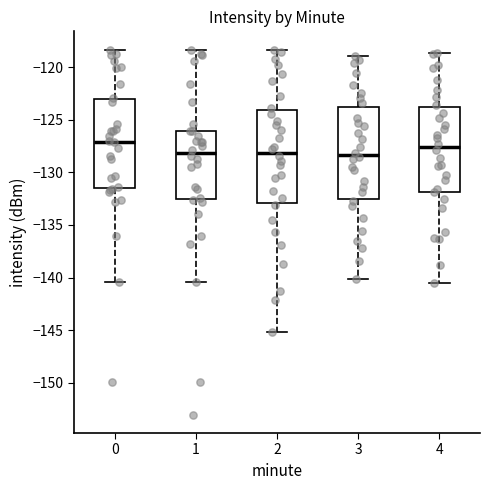

Reading left to right, transcribe this box plot: for each box, give where its median line is, the range the box spans, and where its two whiskers end, as read against the y-axis. The values are not printed on the chart, so give them approximately, as read against the axis.

0: median -127.0, box -131.5 to -123.0, whiskers -140.5 to -118.5
1: median -128.0, box -132.5 to -126.0, whiskers -140.5 to -118.5
2: median -128.0, box -133.0 to -124.0, whiskers -145.0 to -118.5
3: median -128.5, box -132.5 to -123.5, whiskers -140.0 to -119.0
4: median -127.5, box -132.0 to -124.0, whiskers -140.5 to -118.5